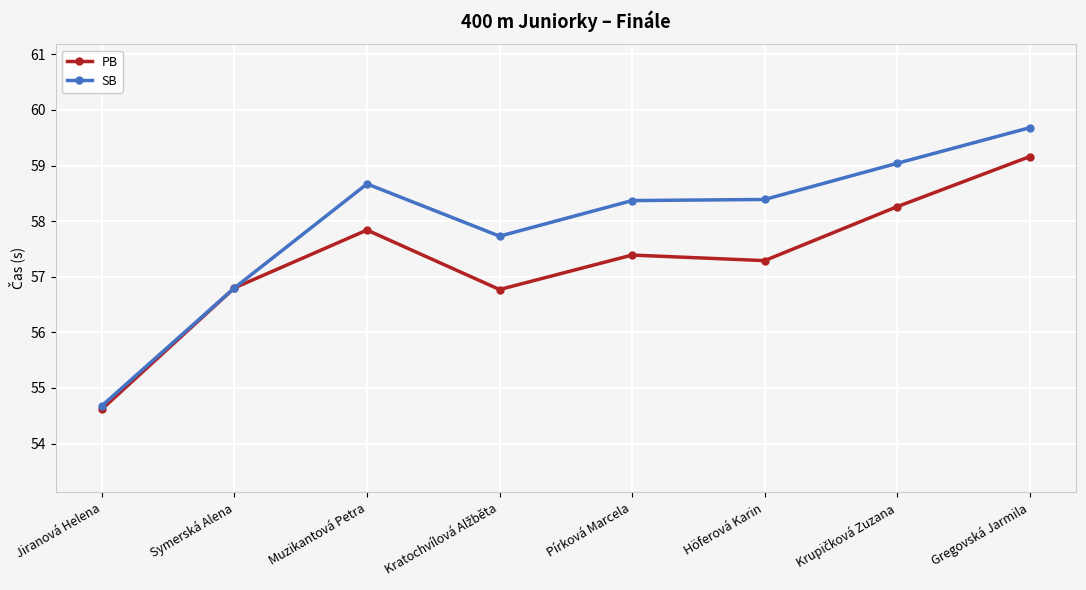

What is the difference between the maximum and minimum values in the PB series?

4.5